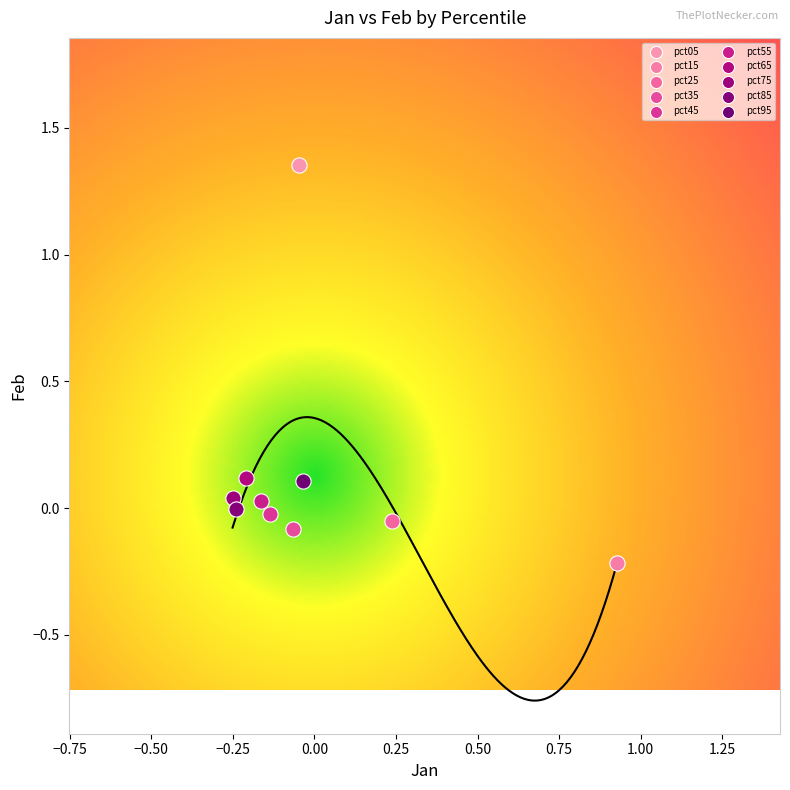

What are all the series names shown in the legend?

pct05, pct15, pct25, pct35, pct45, pct55, pct65, pct75, pct85, pct95